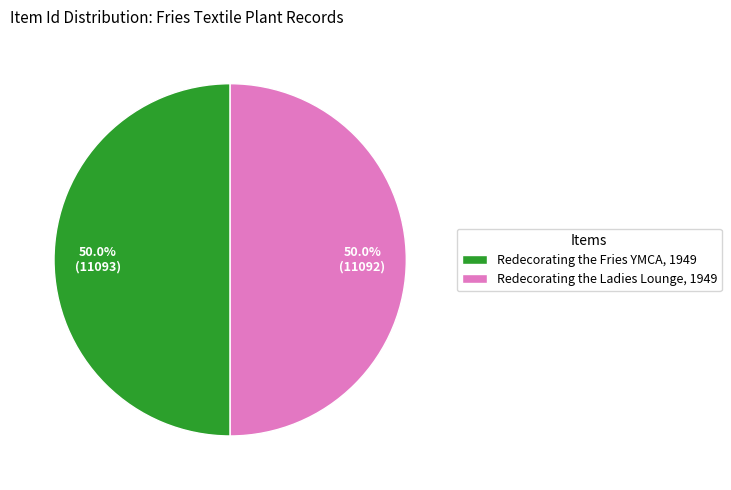

What is the ratio of the value at Redecorating the Fries YMCA, 1949 to the value at Redecorating the Ladies Lounge, 1949?

1.0